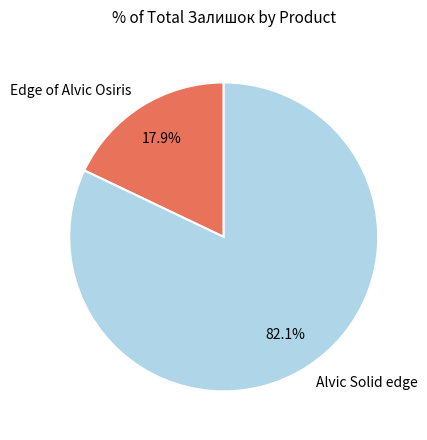

What is the smallest slice in the pie chart?

Edge of Alvic Osiris